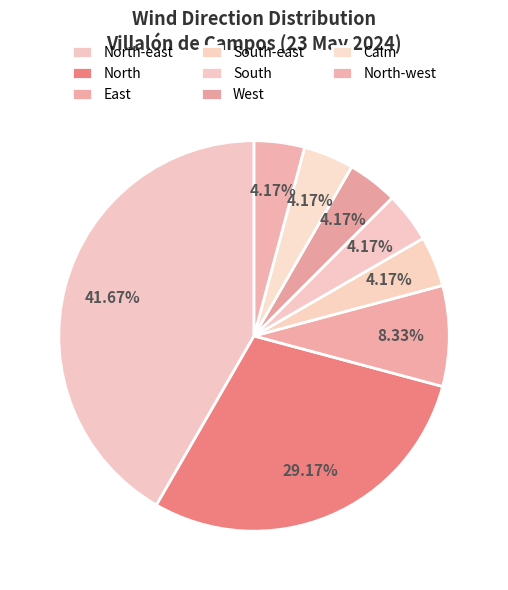

What percentage is the North slice, to the nearest percent?

29%